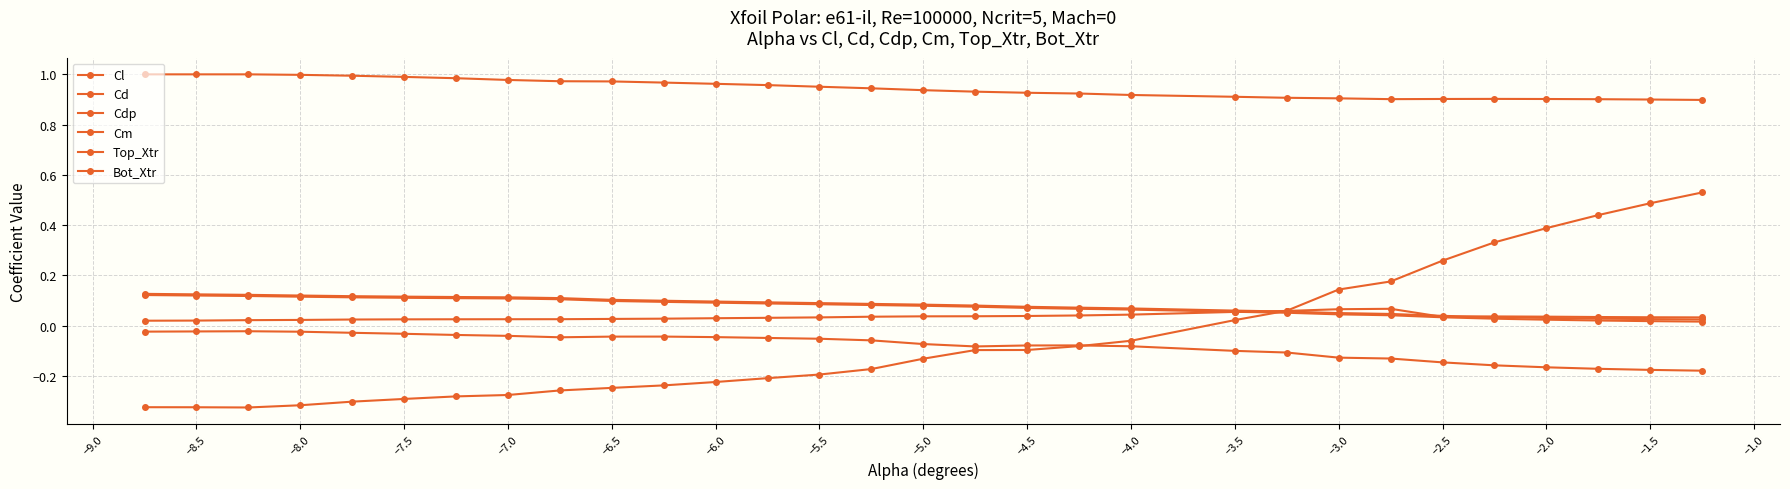

How many distinct data groups are displayed?

6